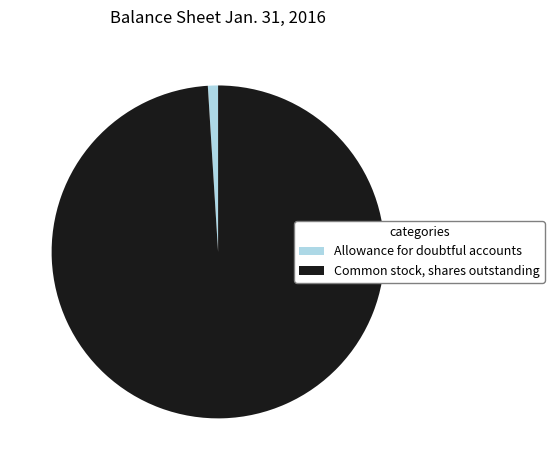

Rank the categories by value from highest to lowest.

Common stock, shares outstanding, Allowance for doubtful accounts